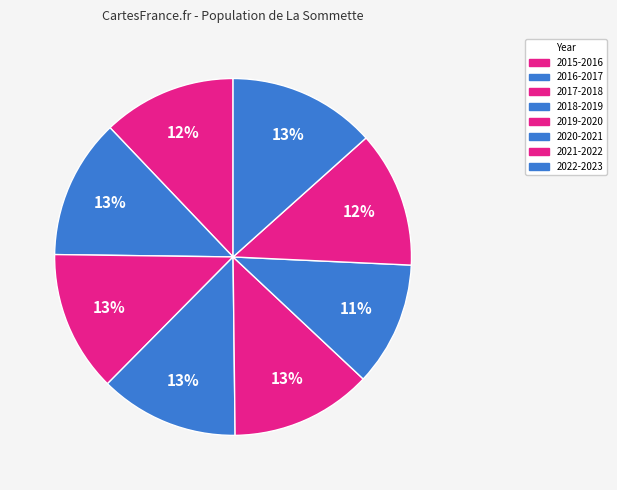

The 2015-2016 slice represents 18% of the pie. True or false?

False